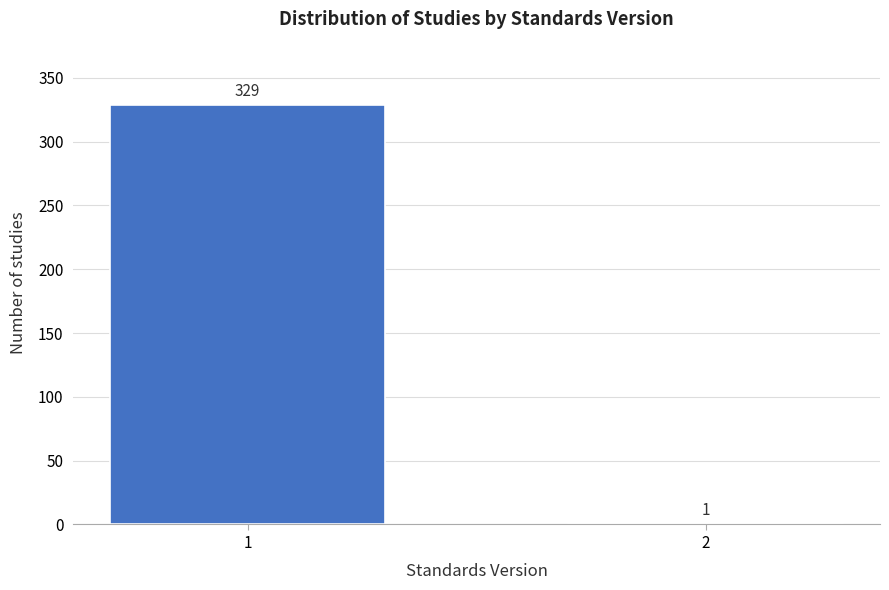

Reading left to right, extract all data points from this chart.

1=329	2=1